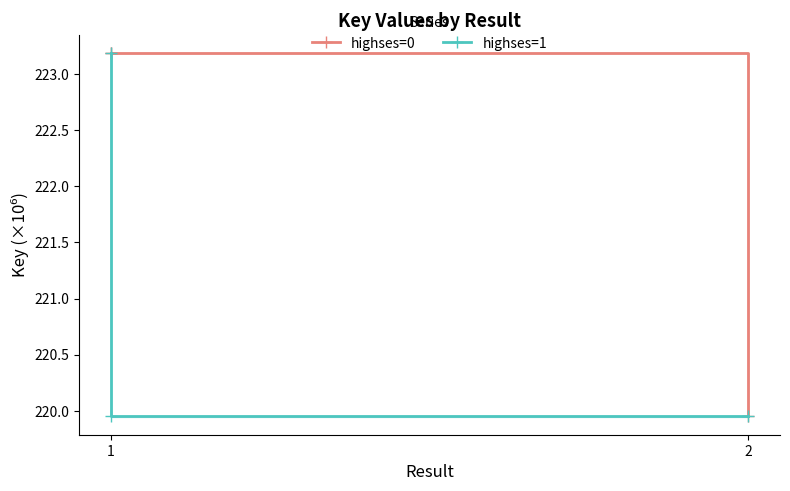

At which category is the sum across all series the highest?

1